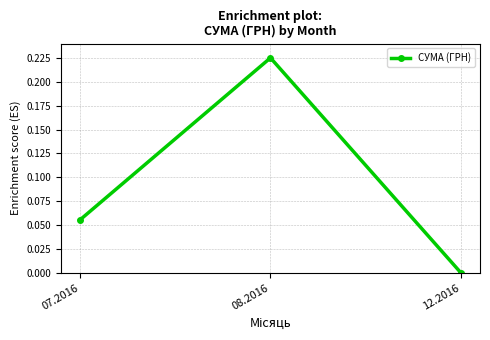

Which has a higher value, 07.2016 or 08.2016?

08.2016